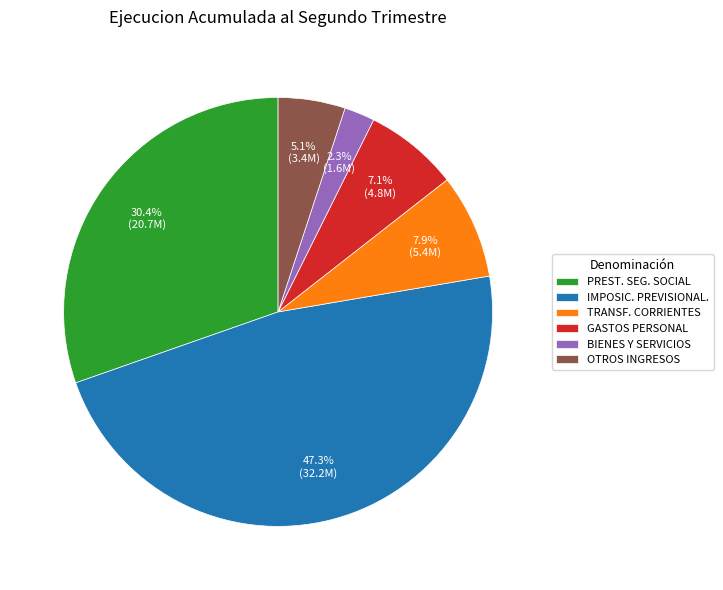

How many segments does this pie chart have?

6